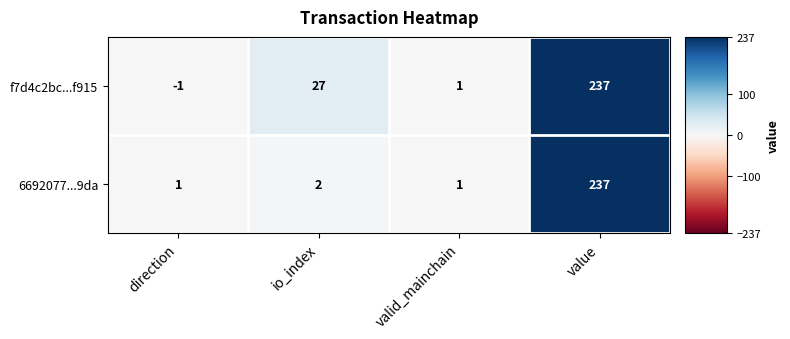

At which category is the sum across all series the highest?

value